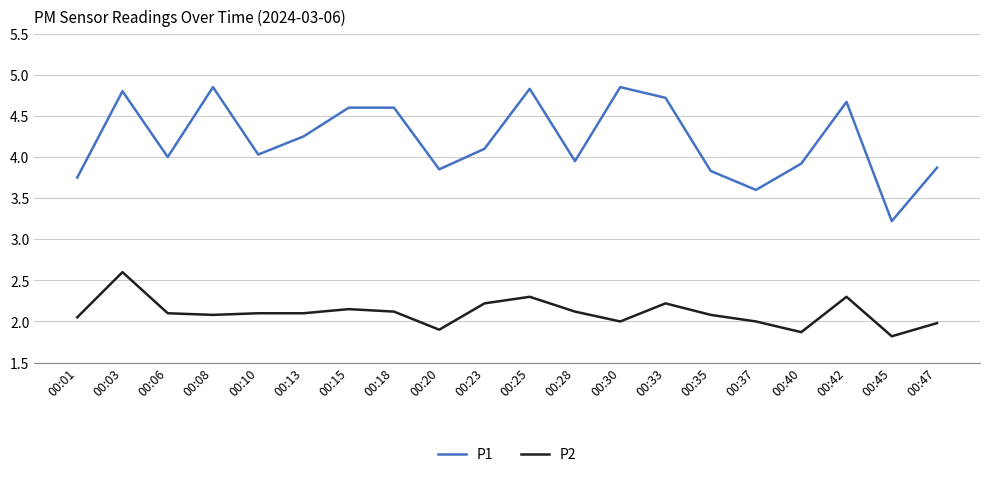

The P1 series shows 3.9 at 00:47. True or false?

True